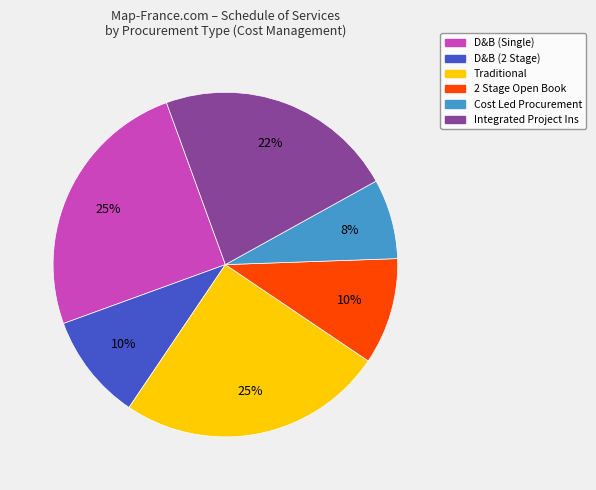

The 2 Stage Open Book slice represents 10% of the pie. True or false?

True